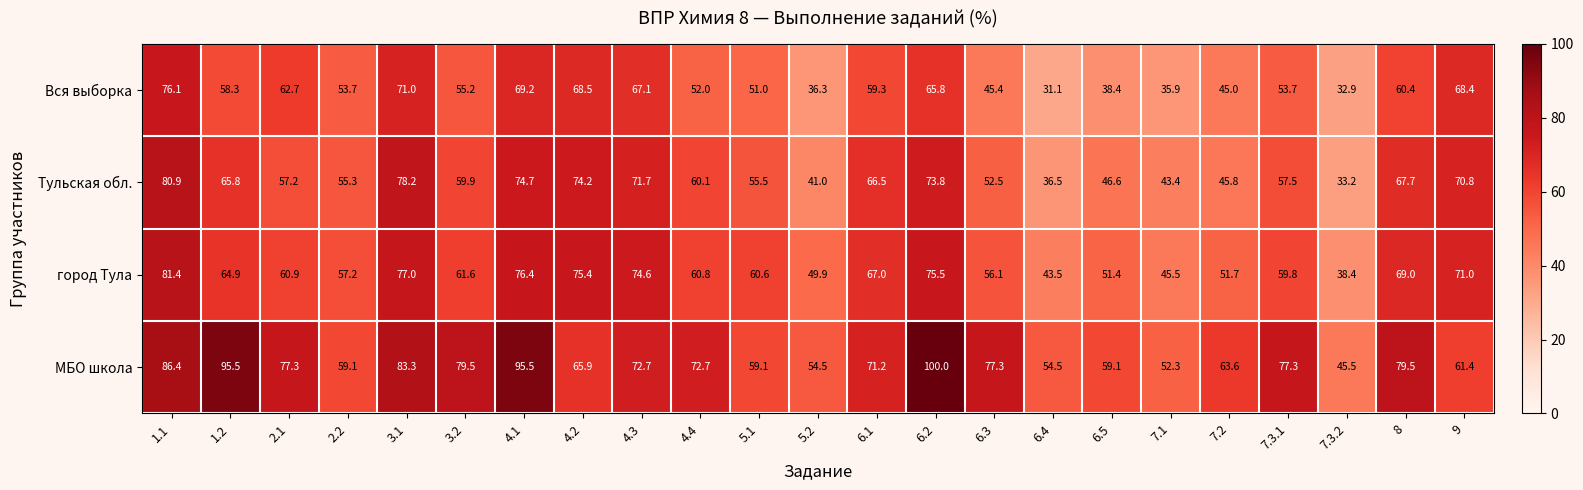

At which category is the sum across all series the highest?

1.1